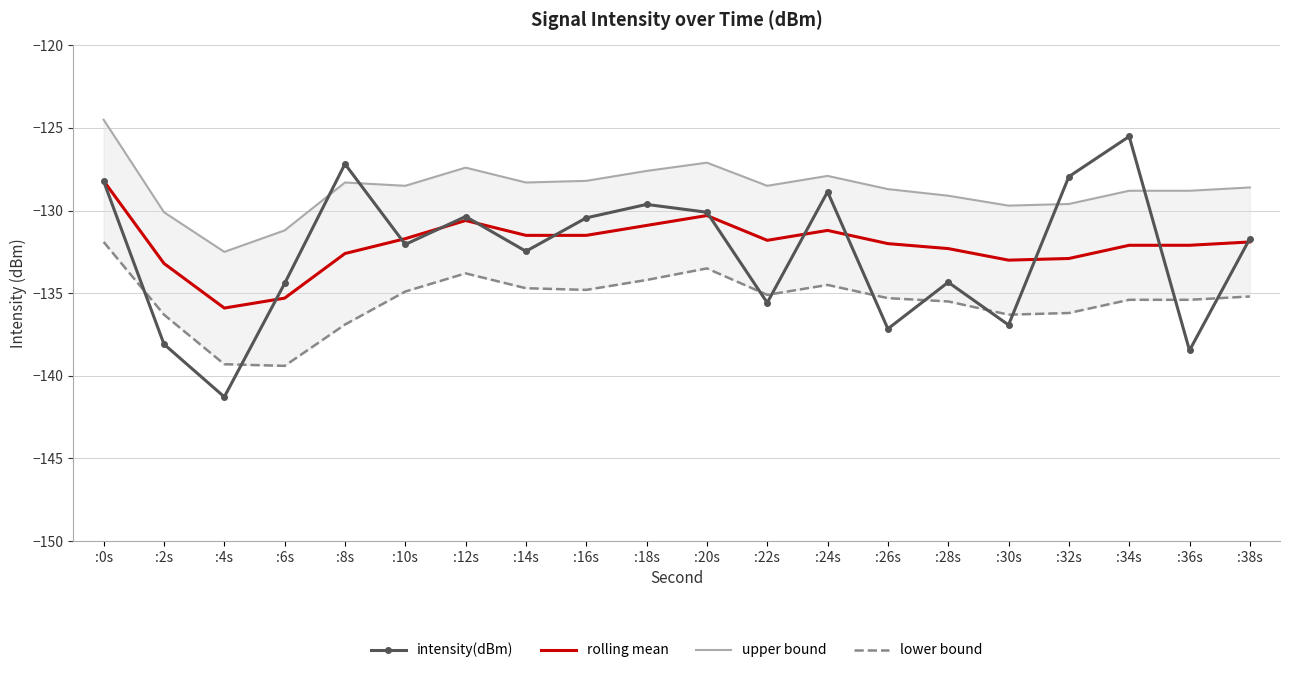

How many series are shown in this chart?

4